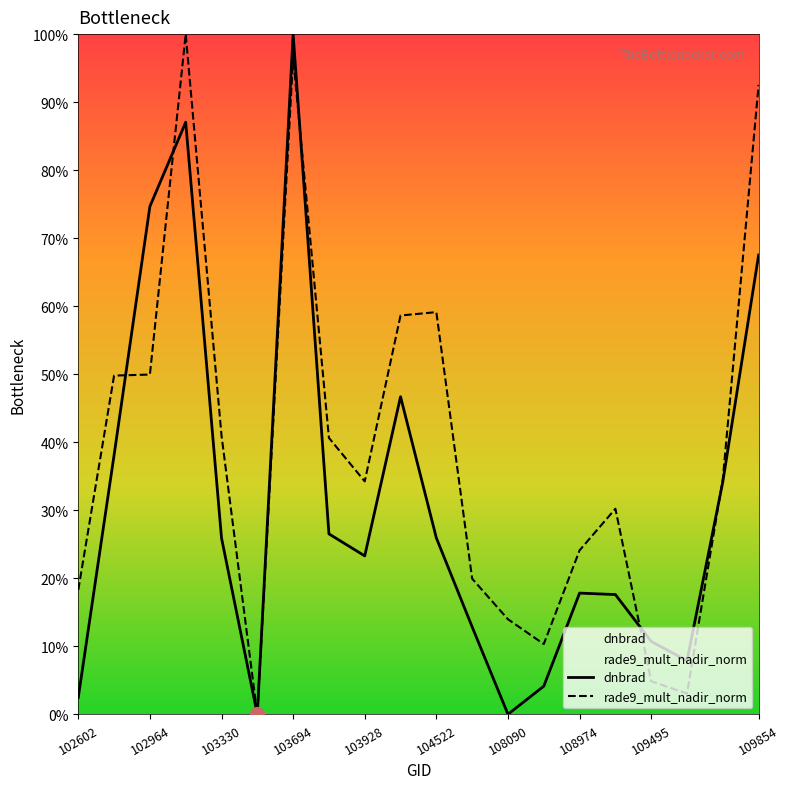

What is the label of the 19th point from the left?

18